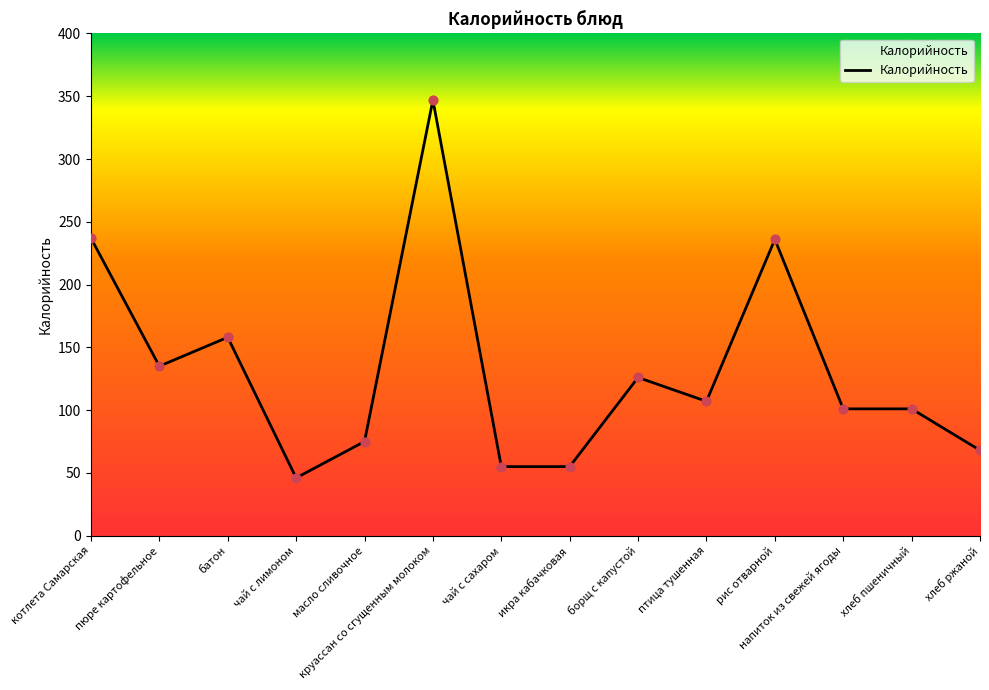

Which has a higher value, батон or рис отварной?

рис отварной